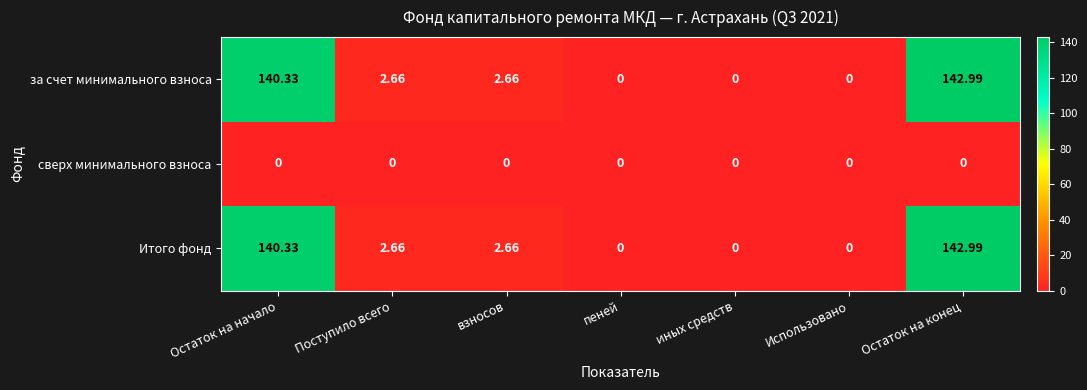

What is the total value across all series at взносов?

5.3